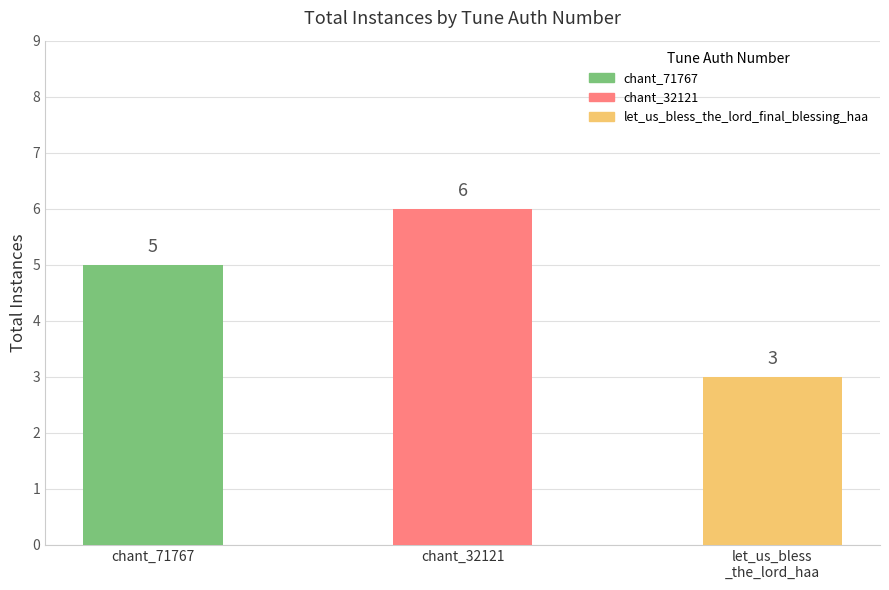

List the labels in order of value, smallest first.

let_us_bless_the_lord_final_blessing_haa, chant_71767, chant_32121